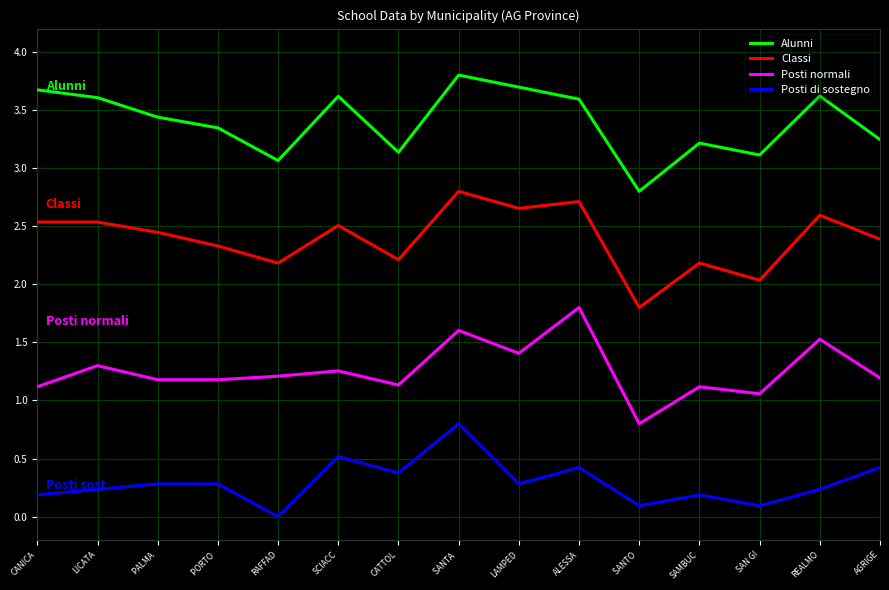

At which category is the sum across all series the highest?

SANTA 